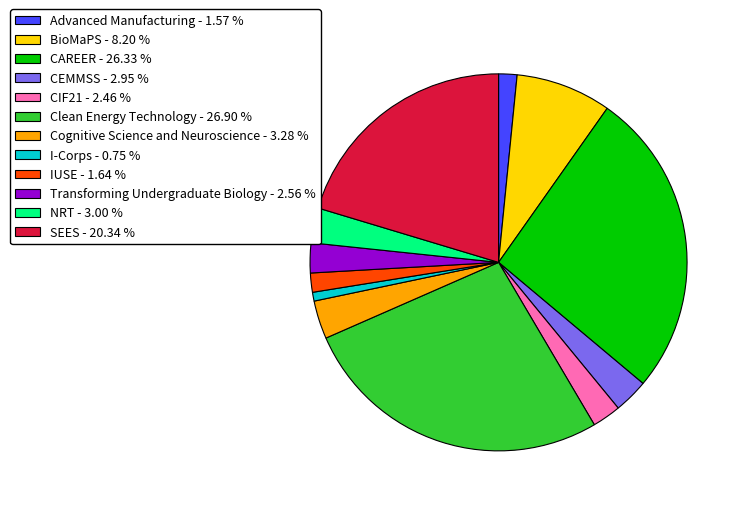

Combined, do CAREER - 26.33 % and SEES - 20.34 % account for over 50%?

No